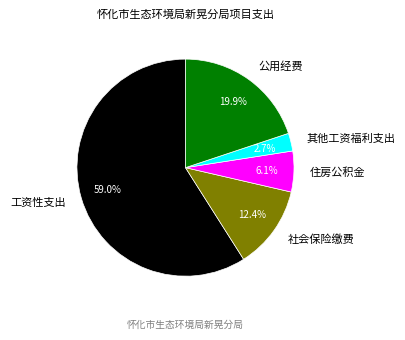

Between 住房公积金 and 其他工资福利支出, which is larger?

住房公积金